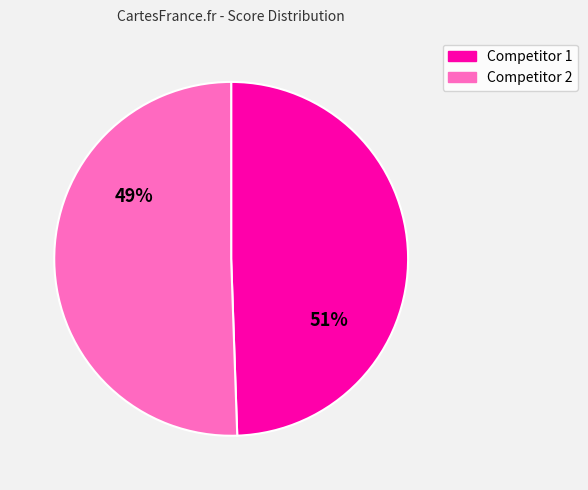

What is the smallest slice in the pie chart?

Competitor 2